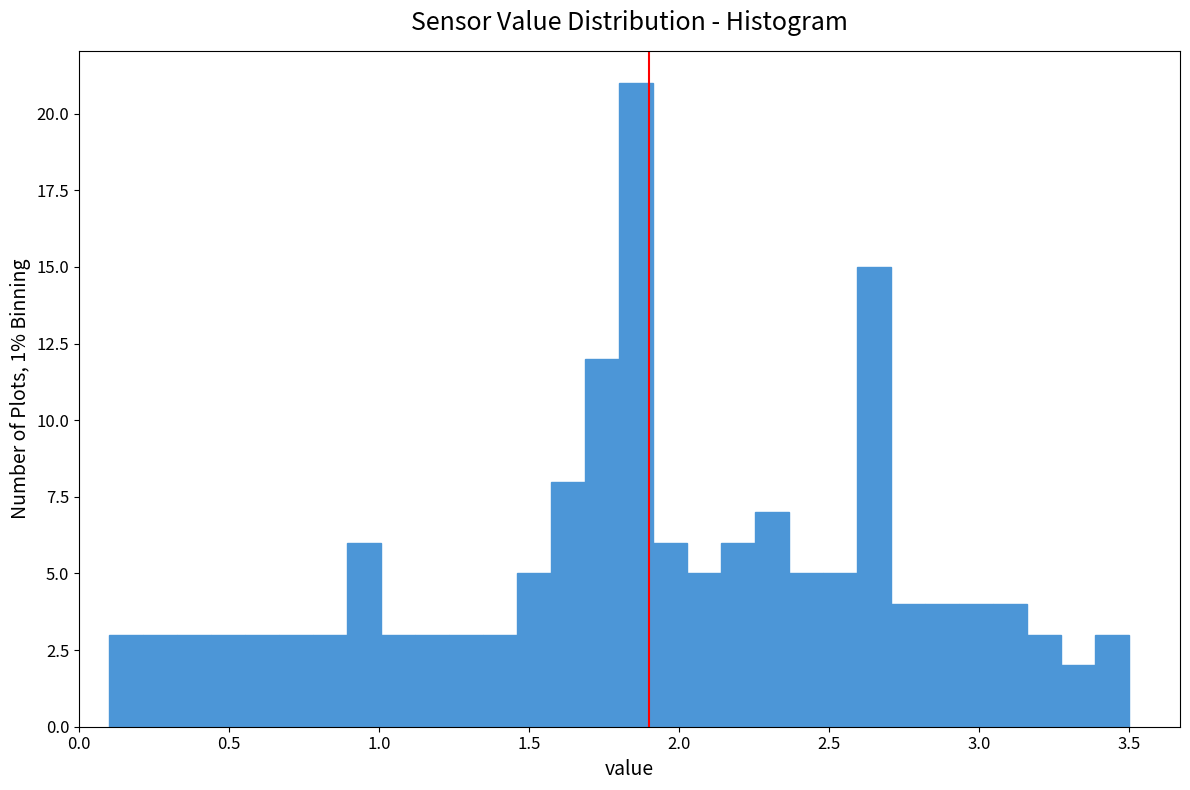

Read against the x-axis, roughly where is the centre of the tallest bar?

1.85